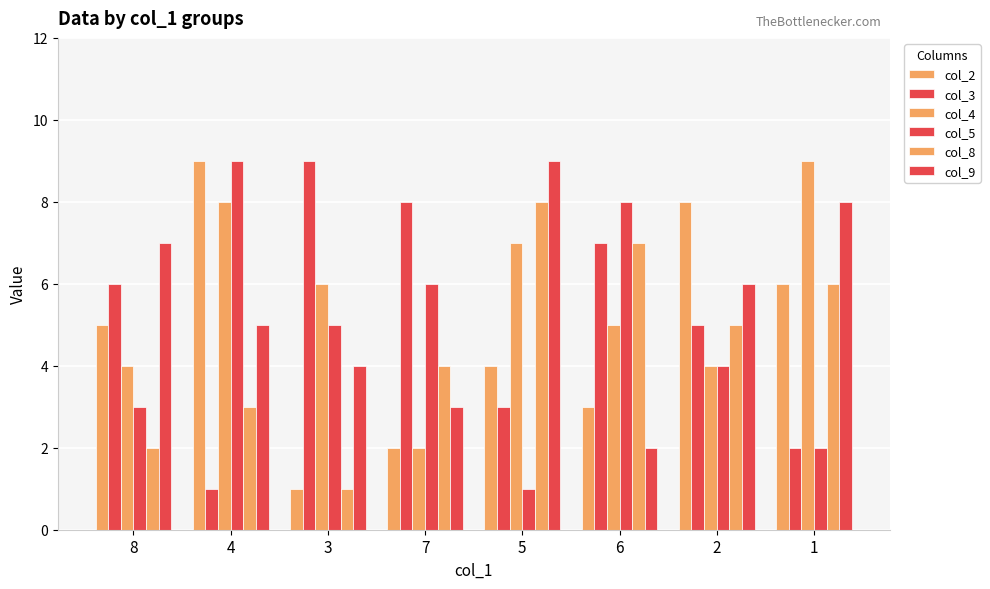

What is the total value across all series at 4?

35